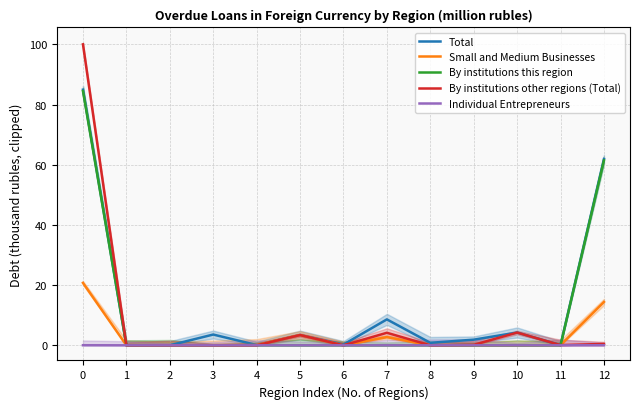

How many lines are shown in the chart?

5